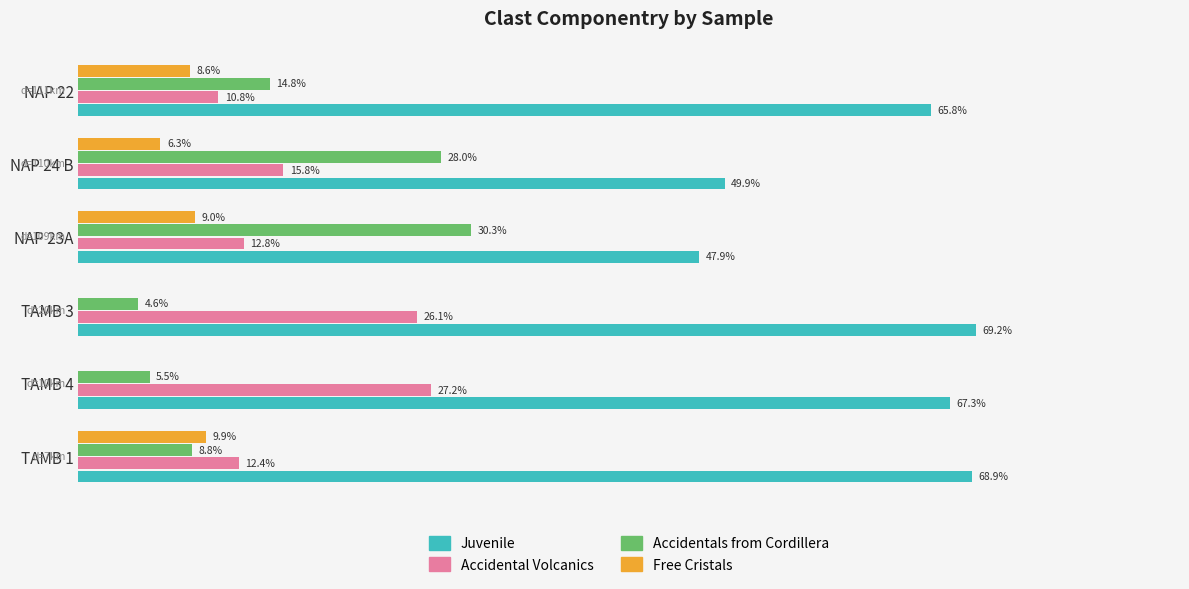

Is the value of Juvenile at NAP 24 B greater than the value of Accidentals from Cordillera at TAMB 3?

Yes